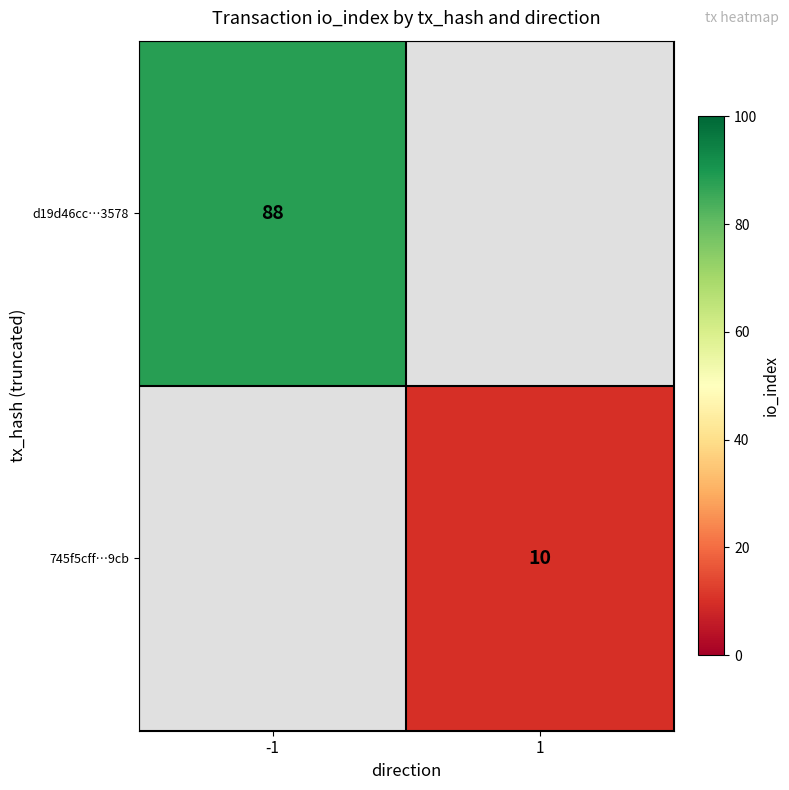

How many categories are shown in the chart?

2